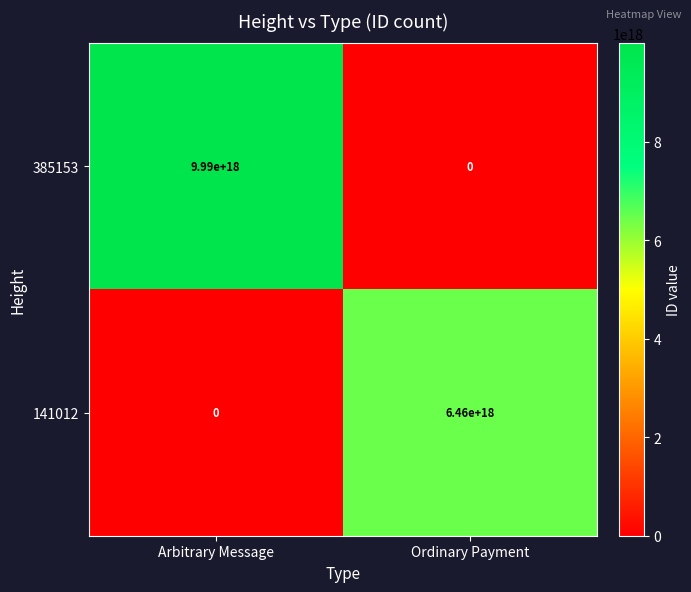

List the series in order of their overall mean, highest first.

385153, 141012